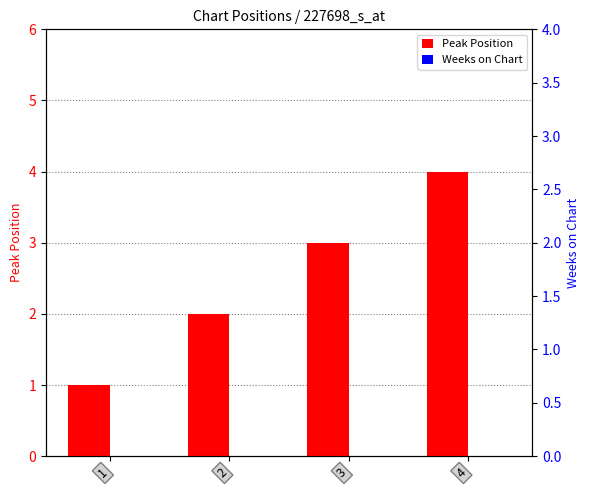

Count the number of categories in the chart.

4